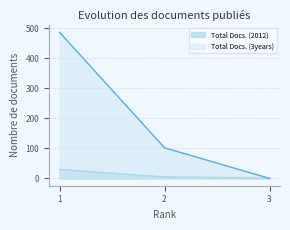

Which series has the largest total across all categories?

Total Docs. (3years)